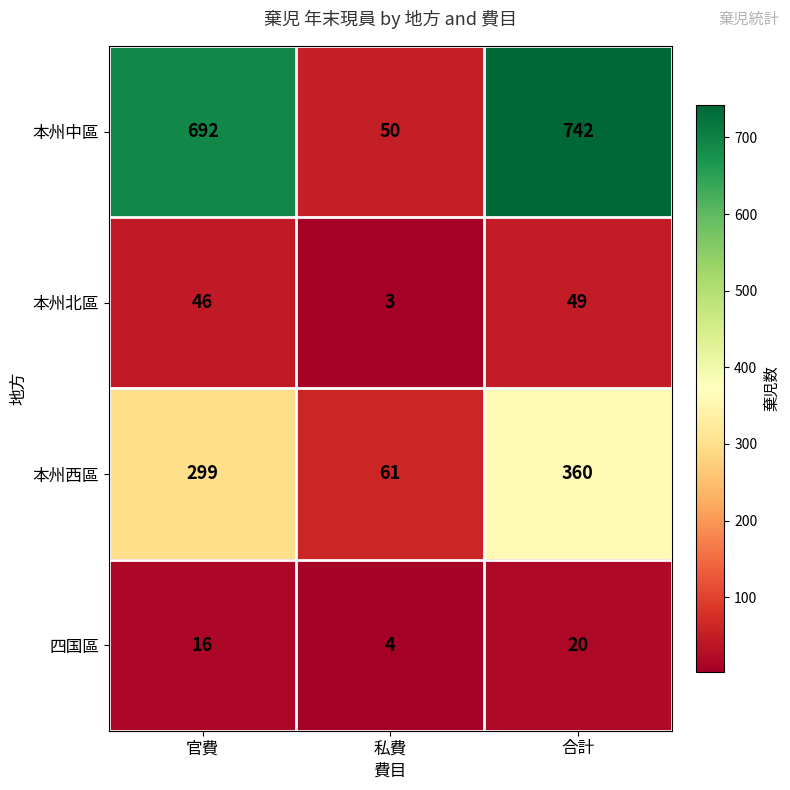

True or false: 四国區 has a value of 1 at 私費.

False